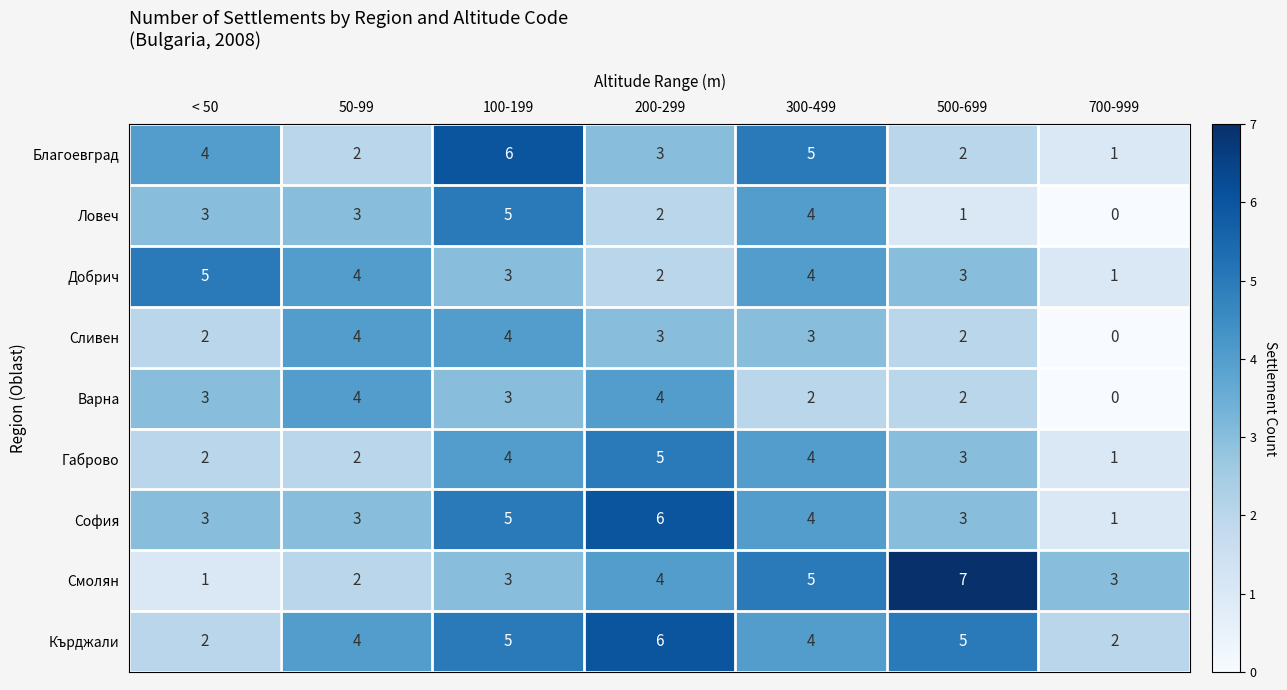

At which category does the chart reach its minimum across all series?

700-999